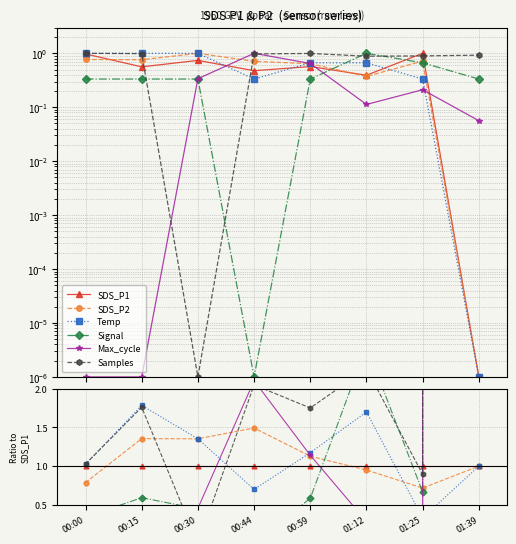

The value of SDS_P1 at 00:59 is 1.0. True or false?

True